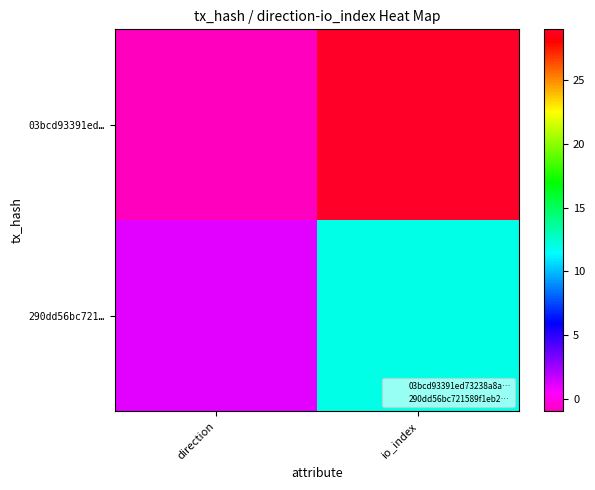

Which series has the largest range (max minus min)?

03bcd93391ed…